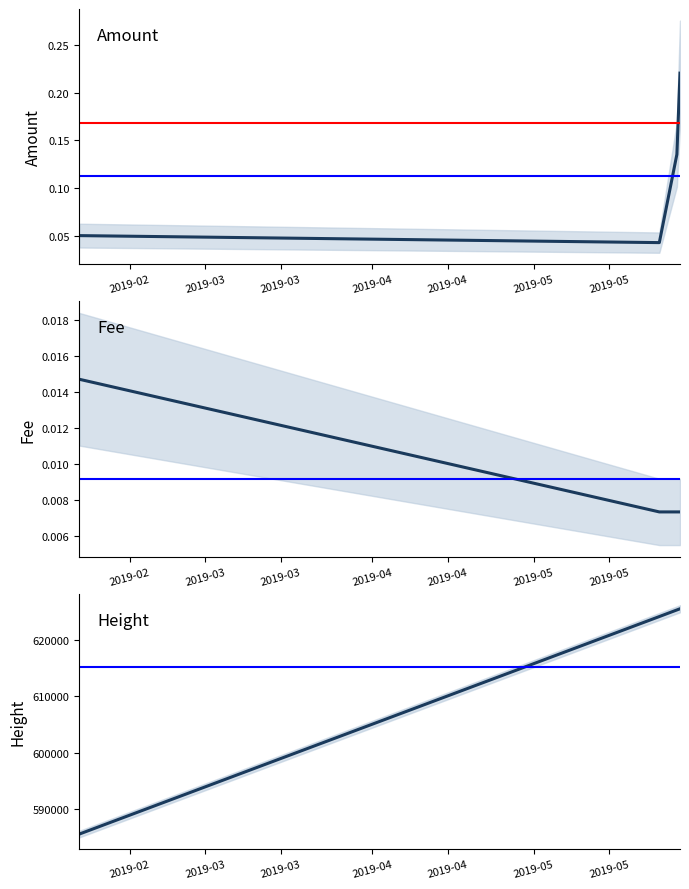

Is this an area chart (filled region under the line)?

No